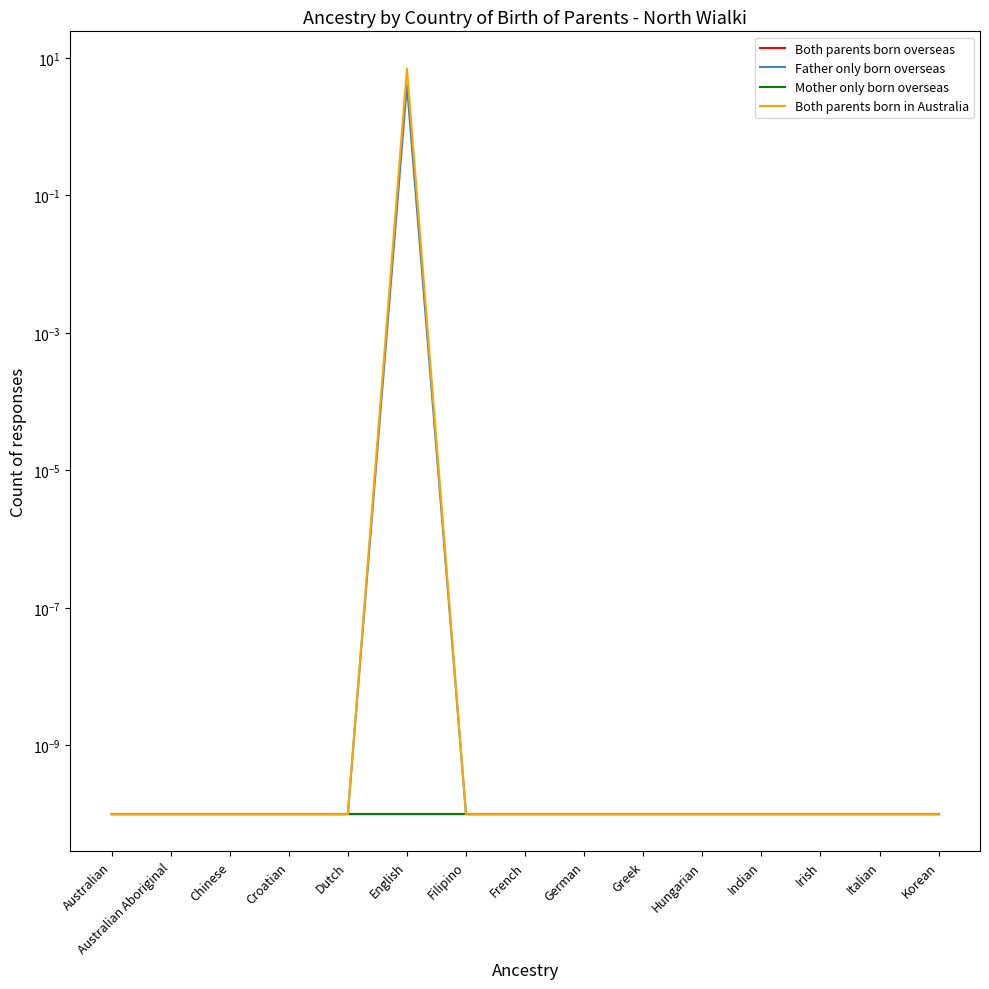

What is the label of the 11th point from the left?

Hungarian